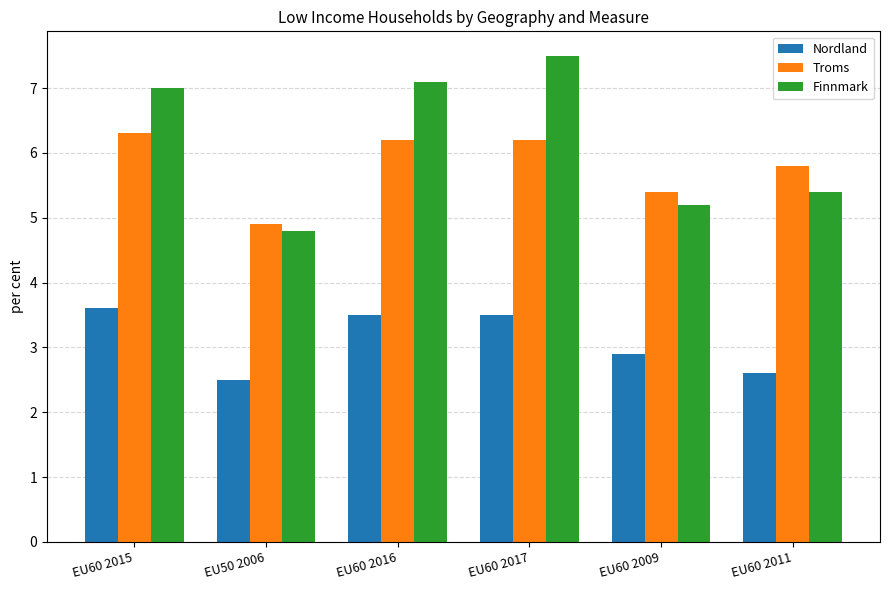

How many groups of bars are there?

6